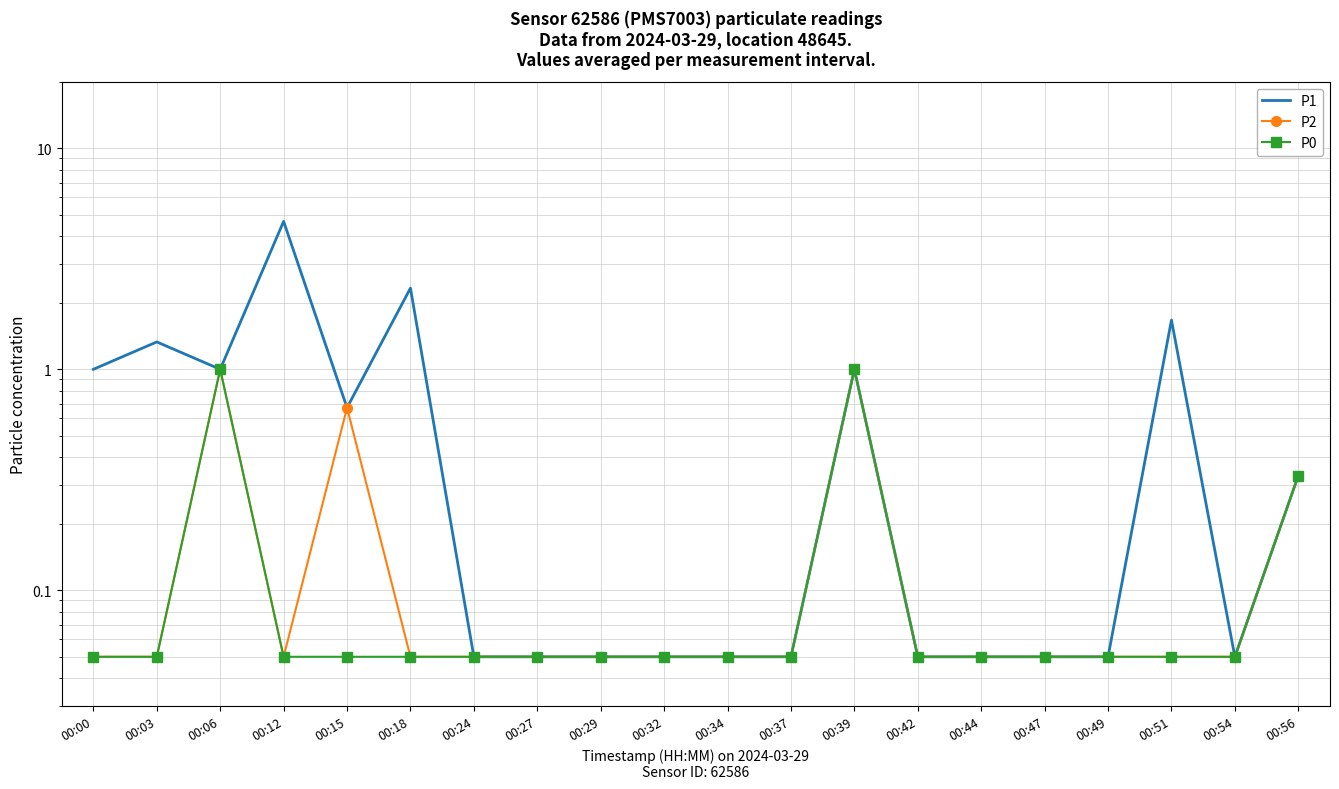

What is the difference between the second highest and second lowest values in the P1 series?

2.3